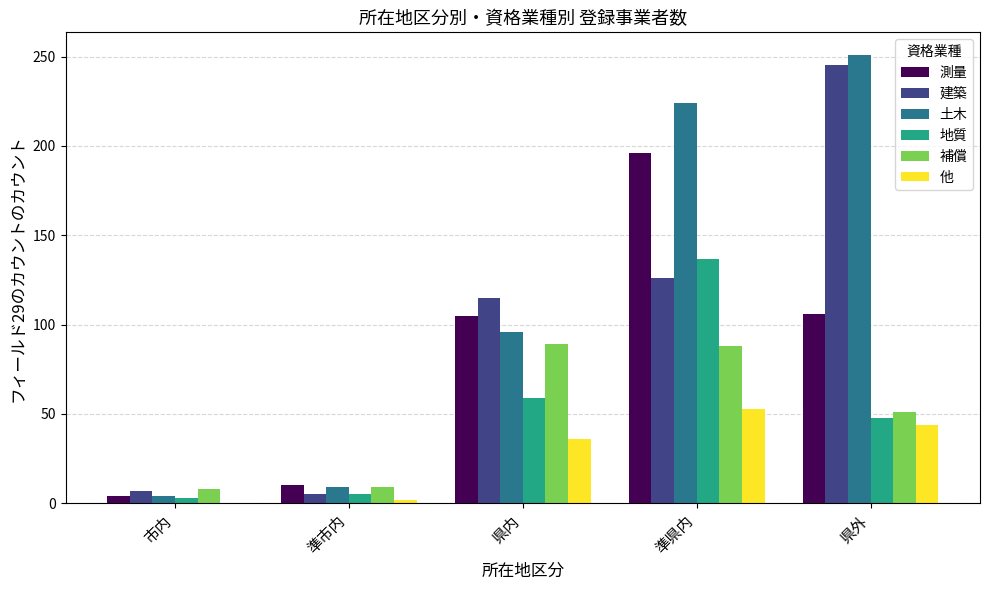

At which category is the sum across all series the highest?

準県内